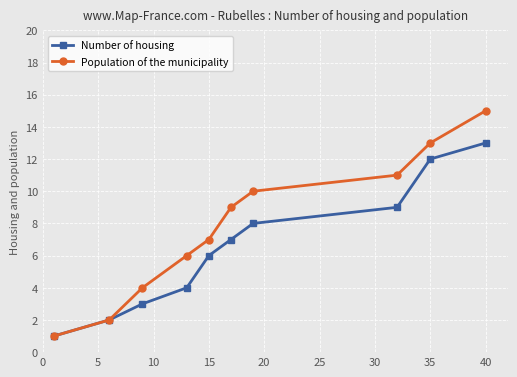

What is the value of the Population of the municipality point at the 8th from the left?

11